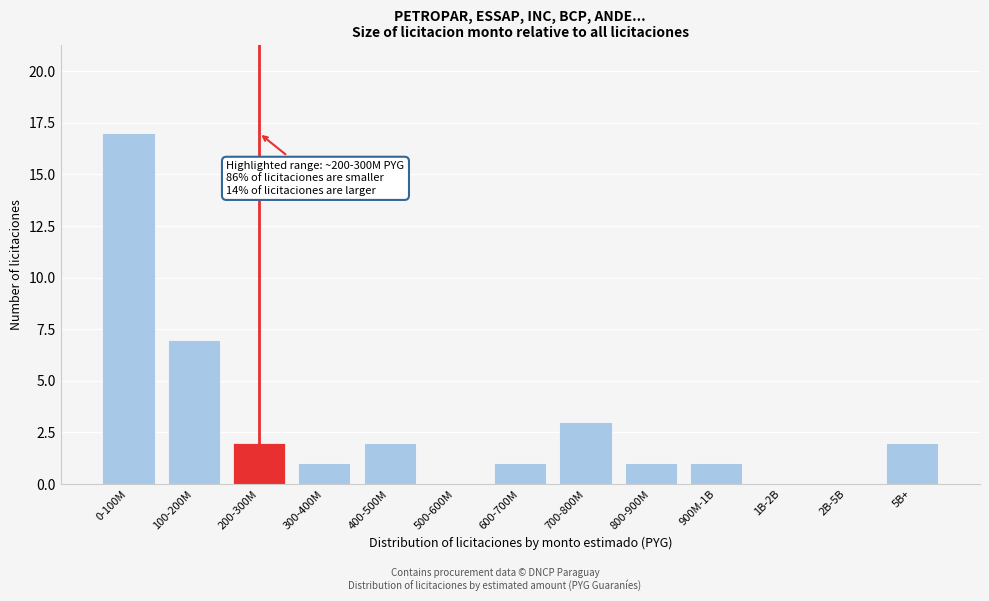

Reading left to right, transcribe all the data shown in this chart.

0-100M=17	100-200M=7	200-300M=2	300-400M=1	400-500M=2	500-600M=0	600-700M=1	700-800M=3	800-900M=1	900M-1B=1	1B-2B=0	2B-5B=0	5B+=2